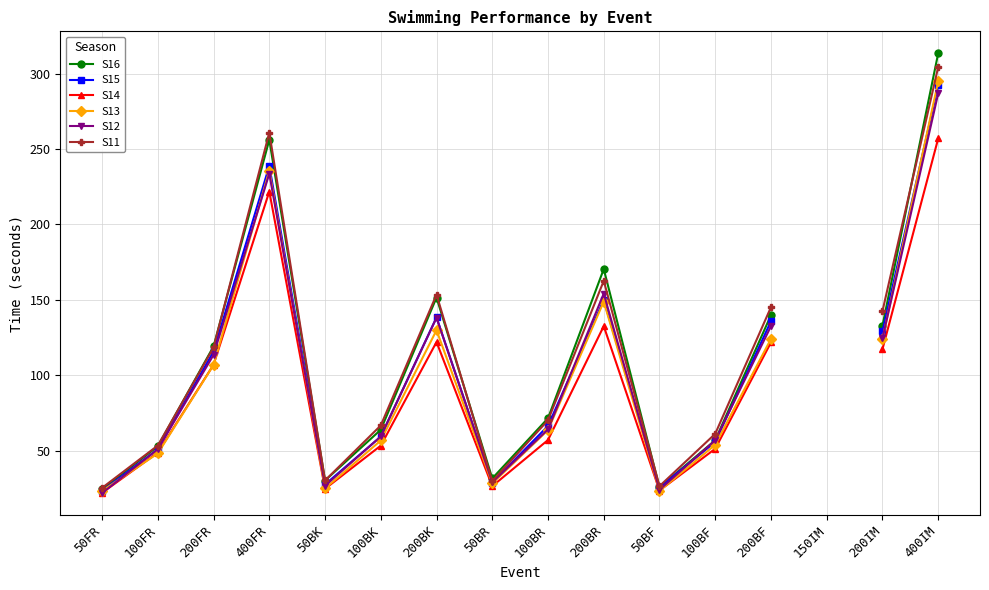

What is the label of the 3rd point from the right?

150IM